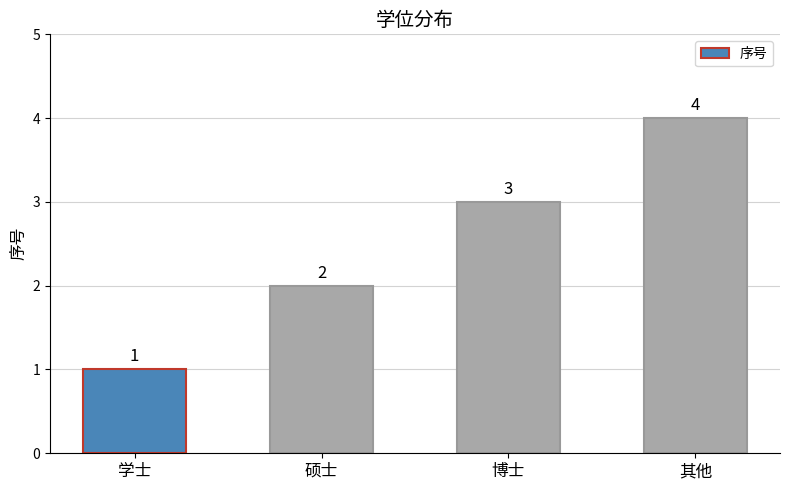

True or false: the data shows 5 at 博士.

False